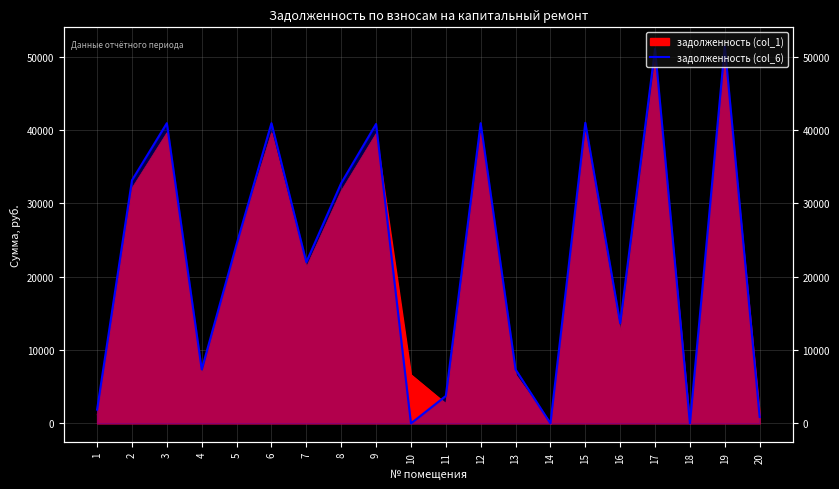

What is the value of the 7th point from the left?

21993.4